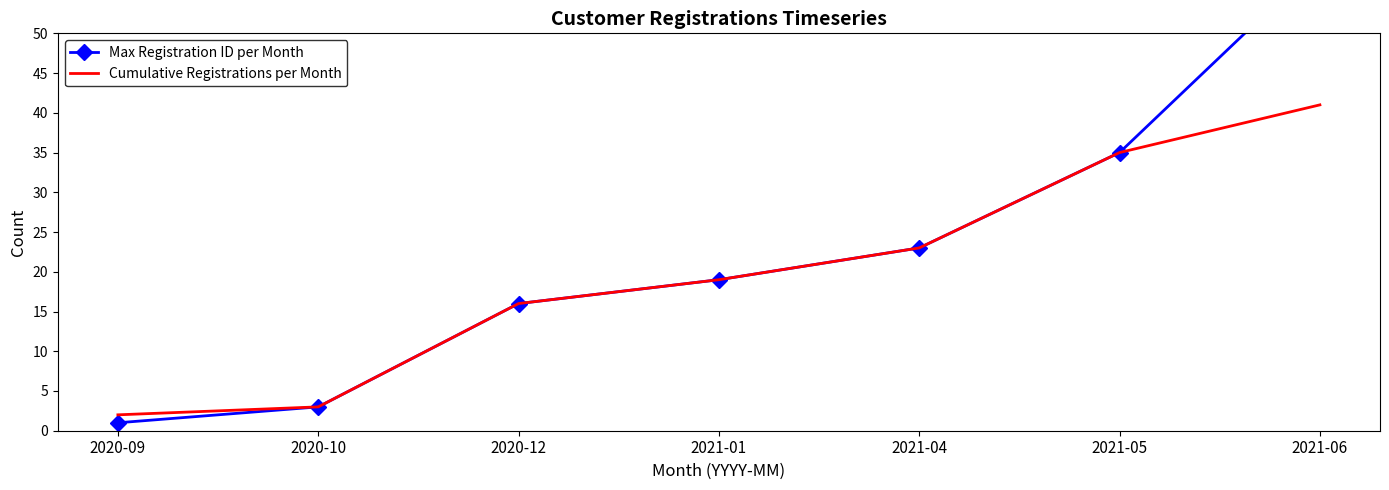

Reading right to left, extract all data points from this chart.

Max Registration ID per Month: 59	35	23	19	16	3	1
Cumulative Registrations per Month: 41	35	23	19	16	3	2